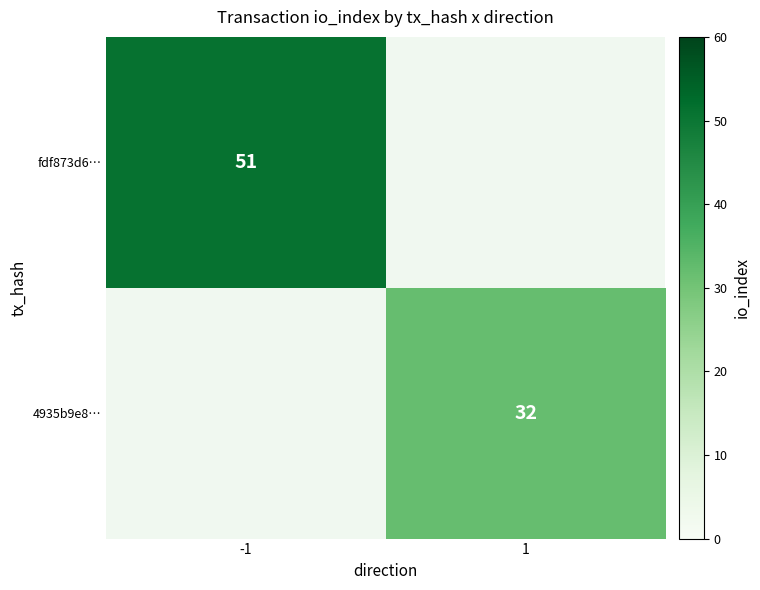

The fdf873d6… series shows 51 at -1. True or false?

True